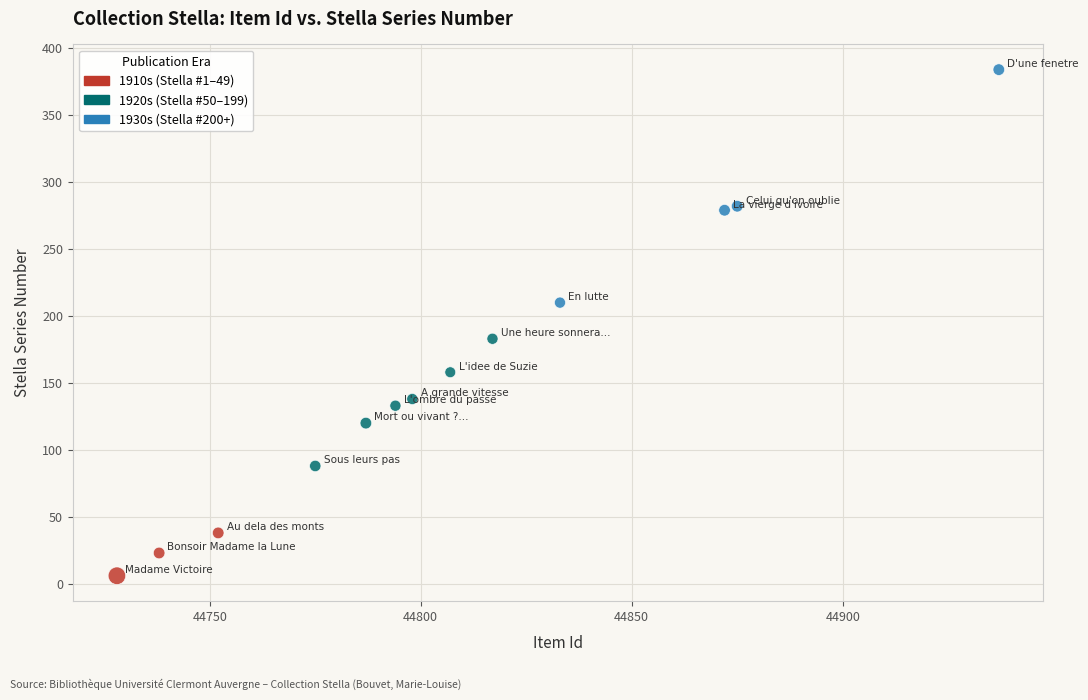

What is the range of Y values (max minus min)?

378